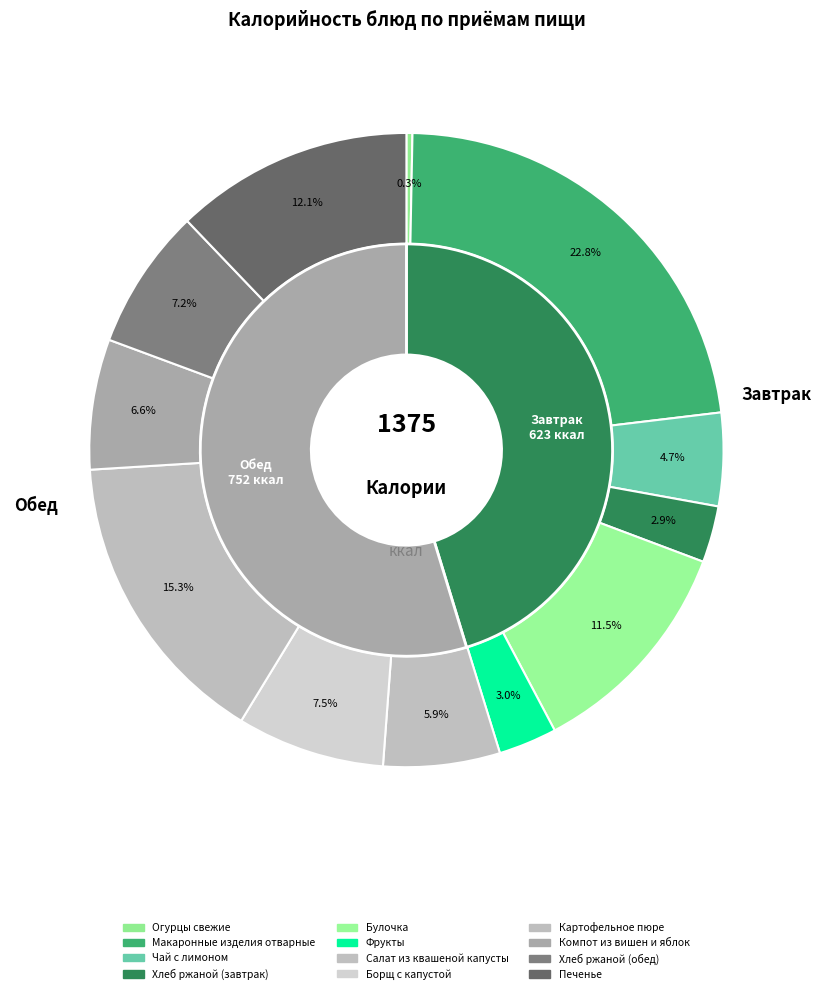

To the nearest percent, what is the combined percentage of Огурцы свежие and Чай с лимоном?

5%